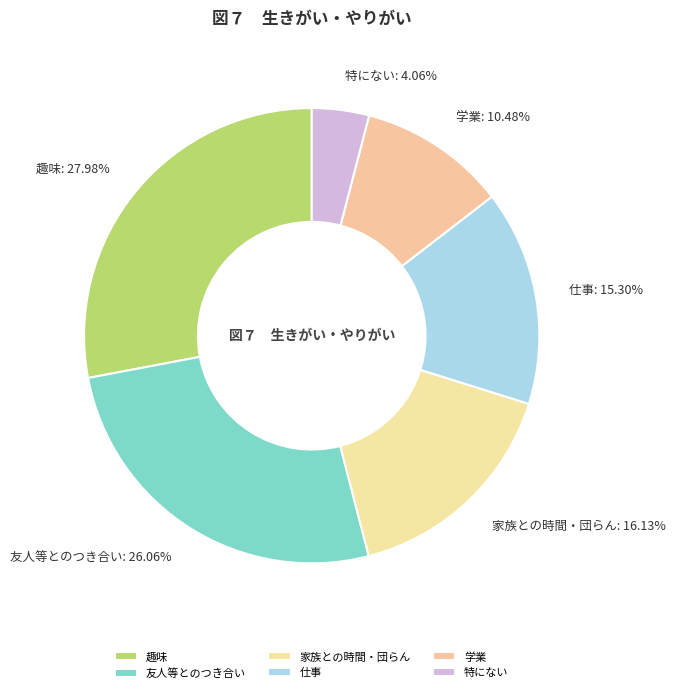

Rank the categories by value from highest to lowest.

趣味, 友人等とのつき合い, 家族との時間・団らん, 仕事, 学業, 特にない